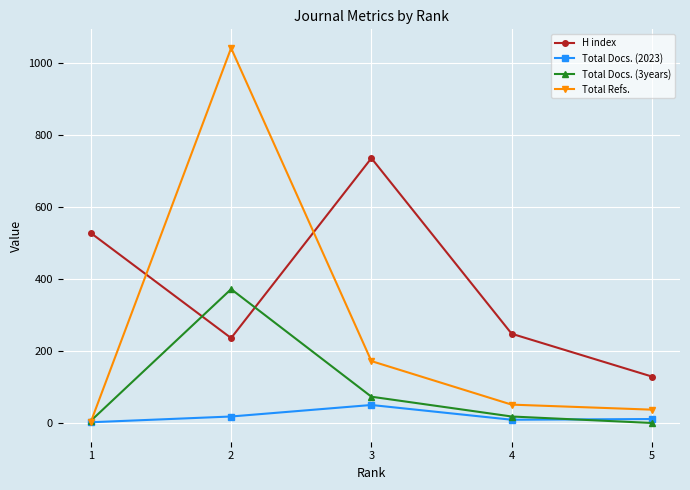

True or false: Total Docs. (2023) and Total Docs. (3years) intersect in this chart.

True